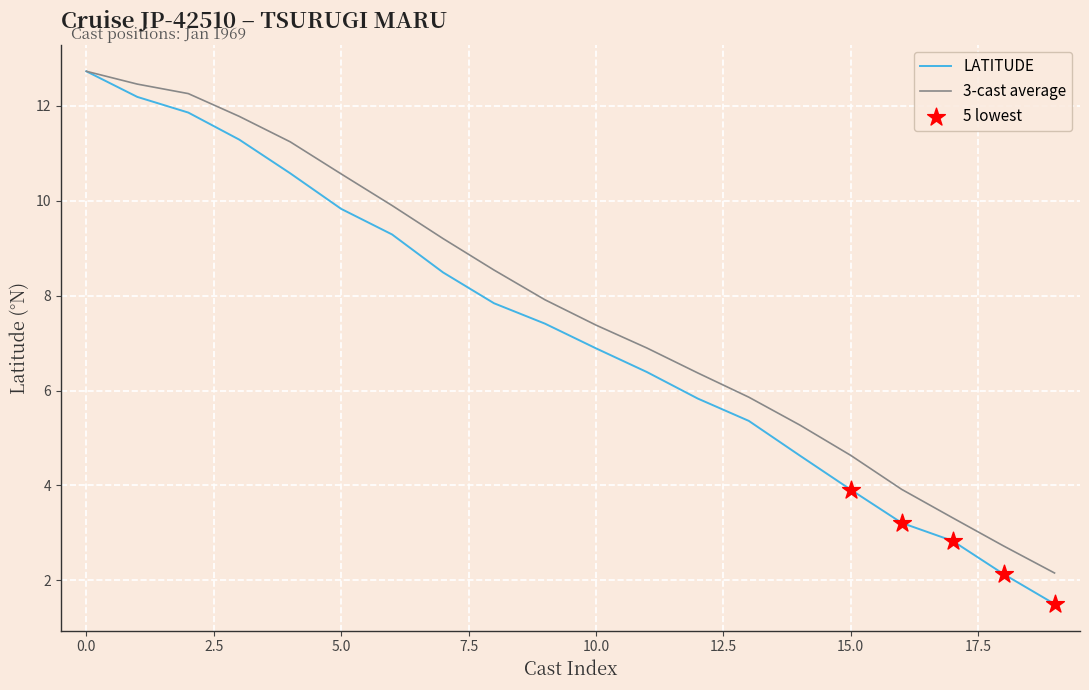

Which series has the largest total across all categories?

3-cast average